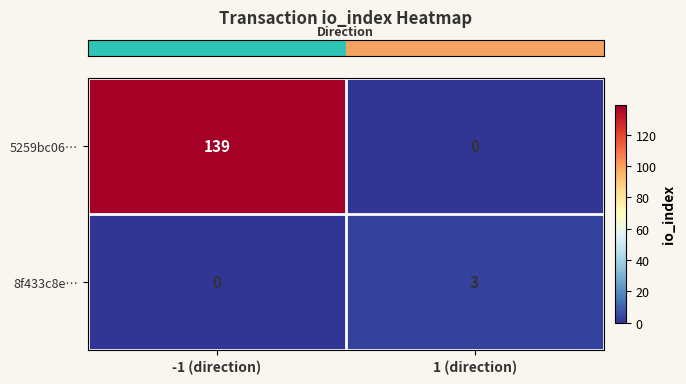

What is the total value across all series at -1 (direction)?

139